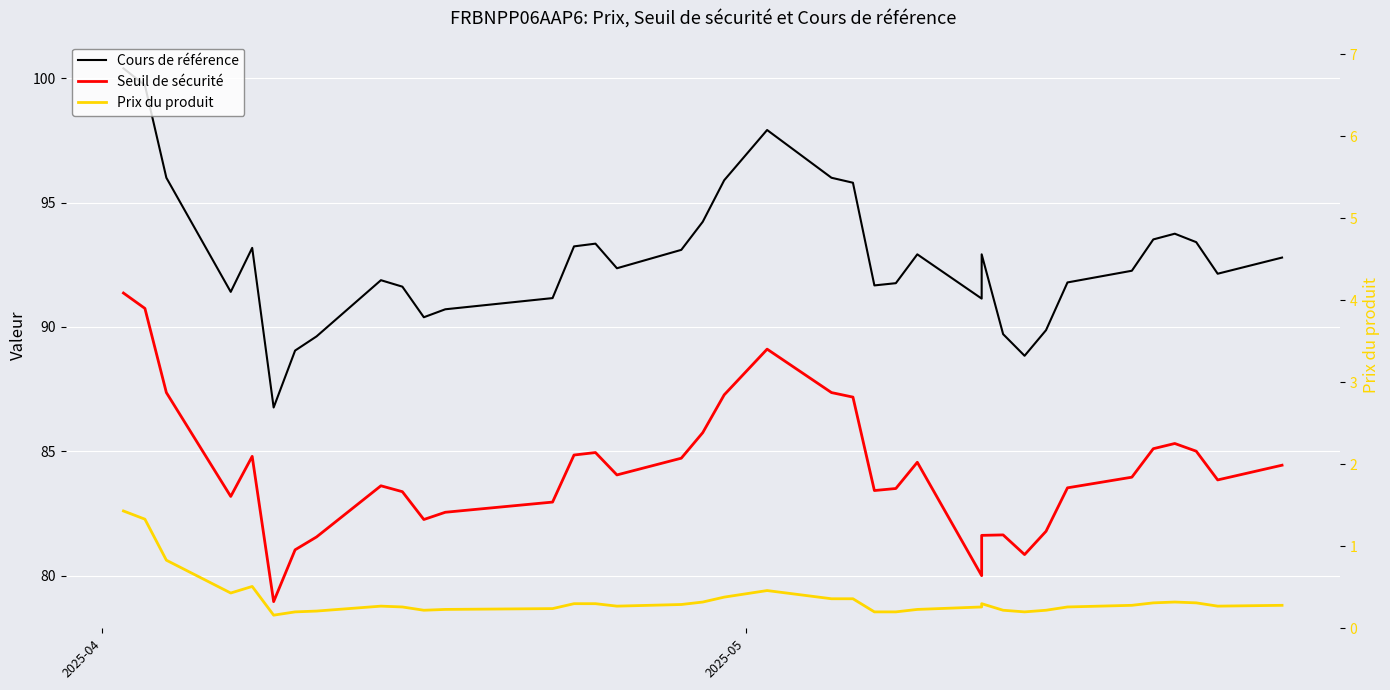

True or false: Cours de référence and Seuil de sécurité intersect in this chart.

False